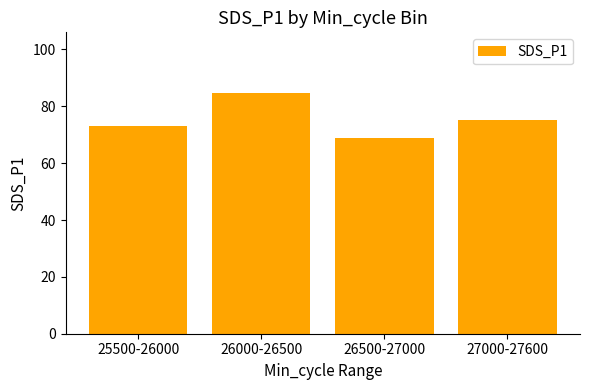

Read the value at 26000-26500.

84.8